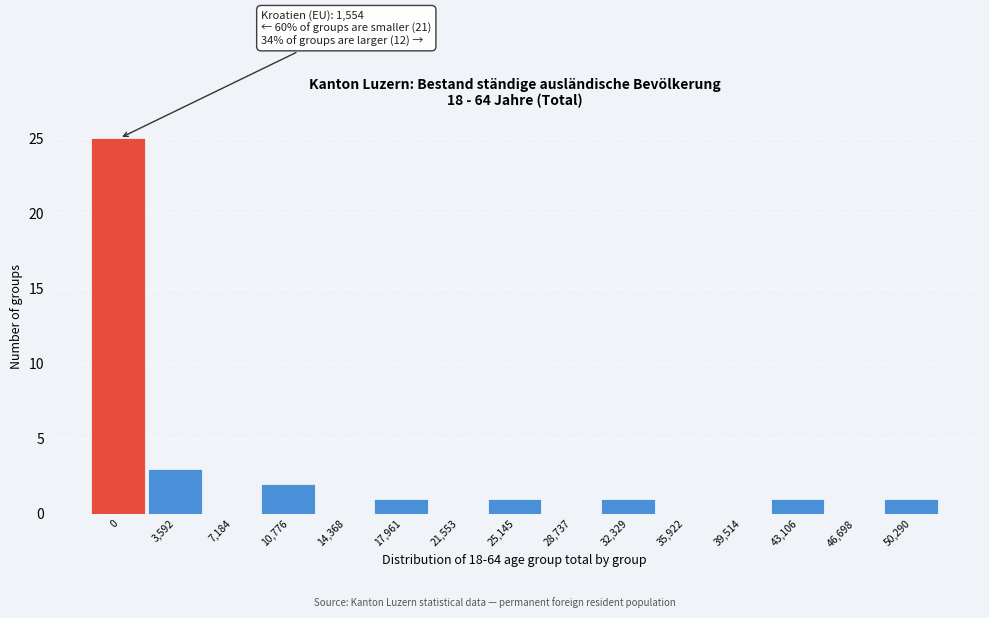

Reading left to right, transcribe all the data shown in this chart.

0=25	3,592=3	7,184=0	10,776=2	14,368=0	17,961=1	21,553=0	25,145=1	28,737=0	32,329=1	35,922=0	39,514=0	43,106=1	46,698=0	50,290=1